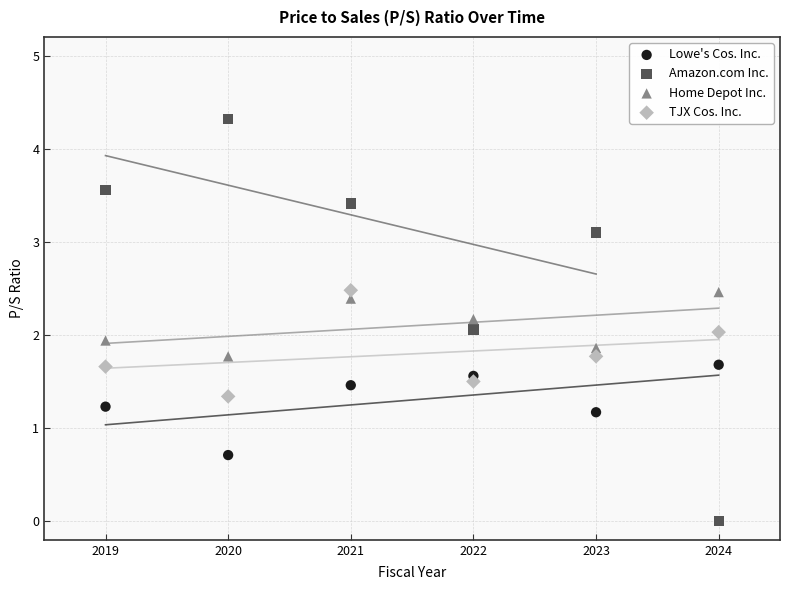

Which series has the largest Y range (max minus min)?

Amazon.com Inc.